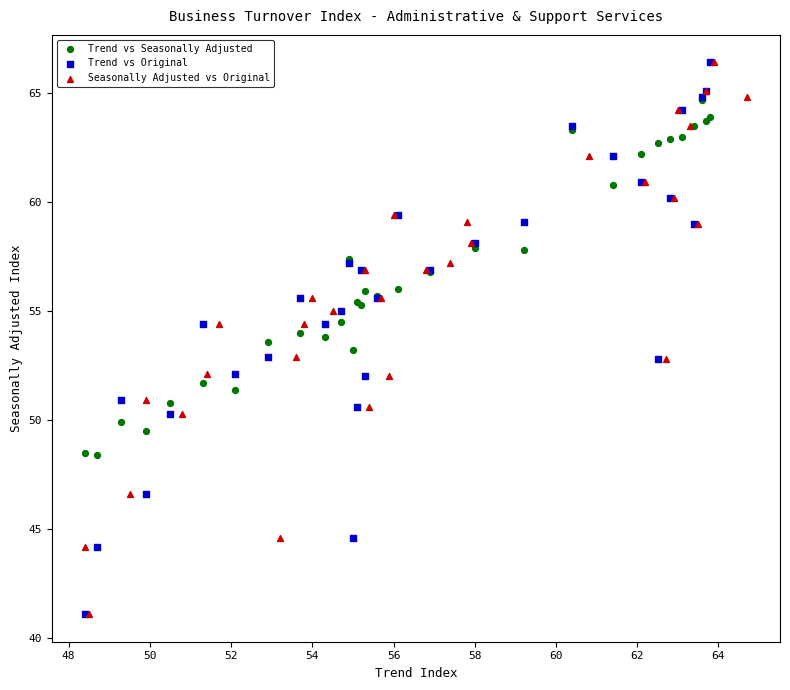

What are all the series names shown in the legend?

Trend vs Seasonally Adjusted, Trend vs Original, Seasonally Adjusted vs Original